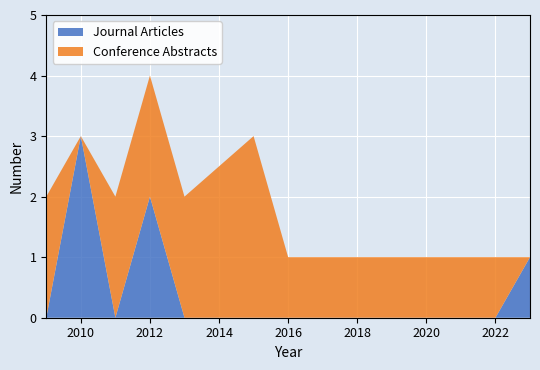

What is the highest value of the Journal Articles series?

3